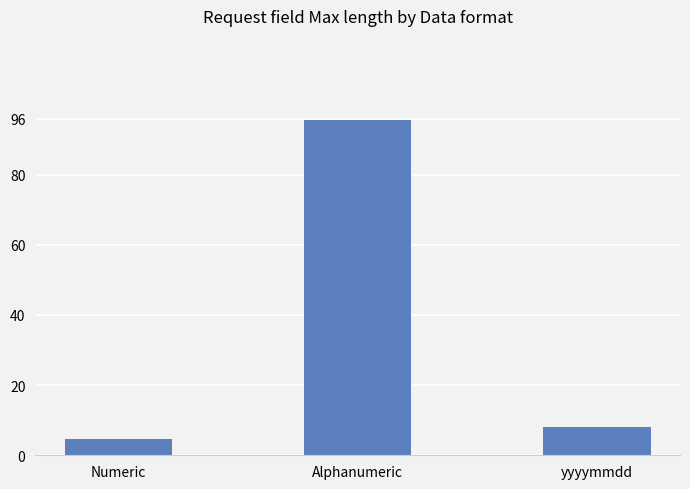

Are the bars grouped side by side (vs. stacked)?

No